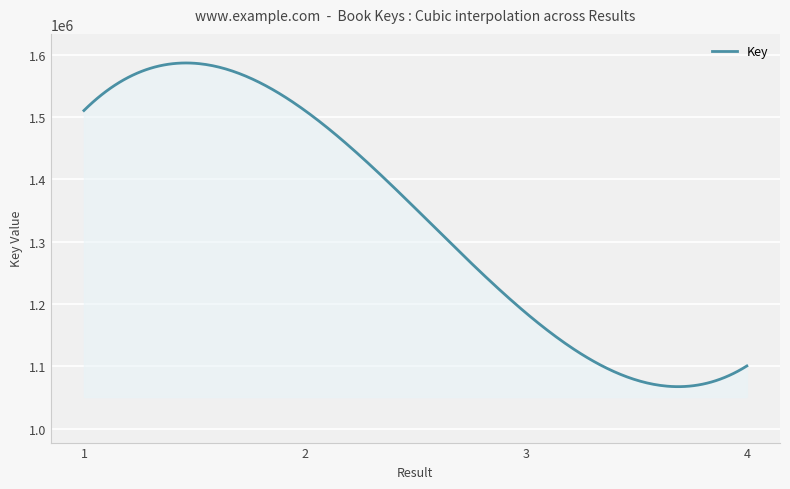

What is the minimum value shown in the chart?

1067467.9